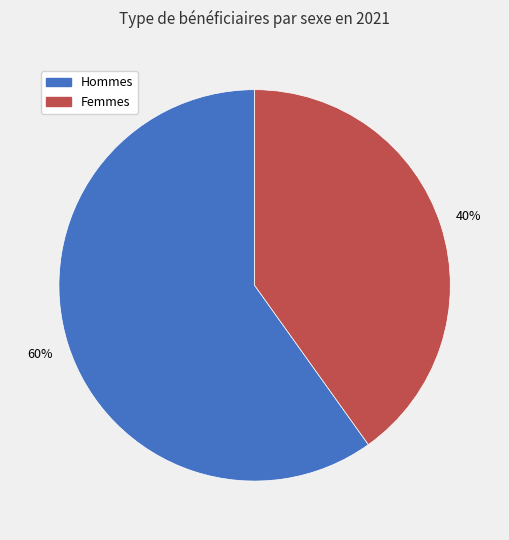

Which slice is the smallest?

Femmes